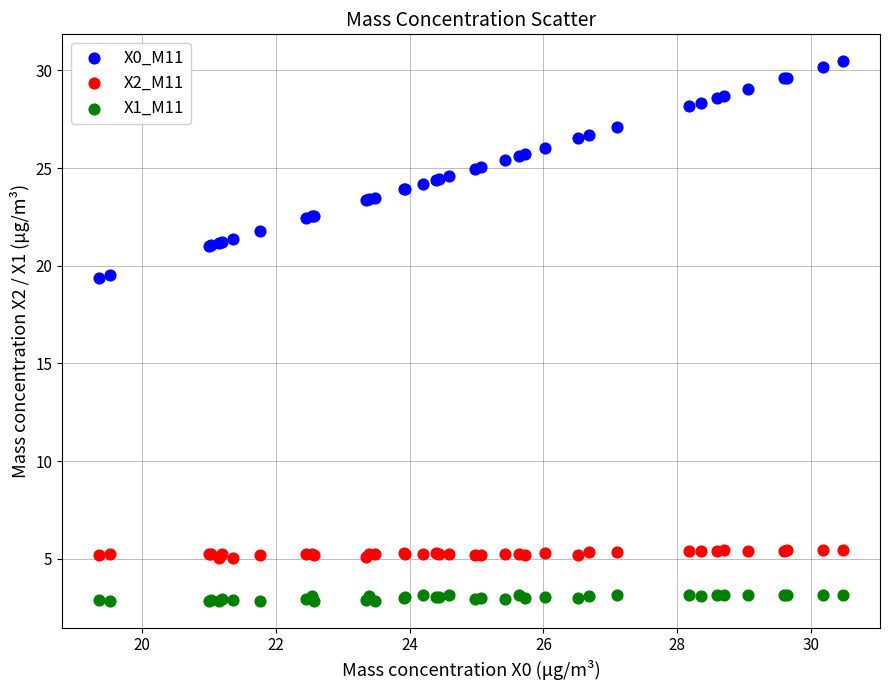

Which series has the widest spread of Y values?

X0_M11